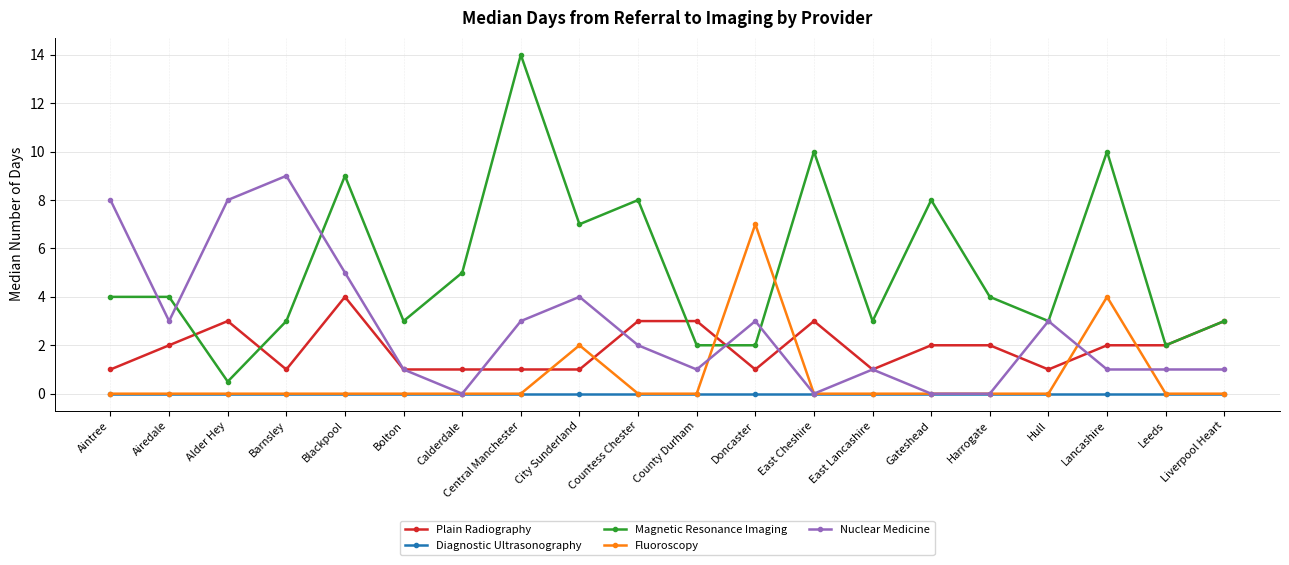

What is the difference between the second highest and minimum values in the Fluoroscopy series?

4.0